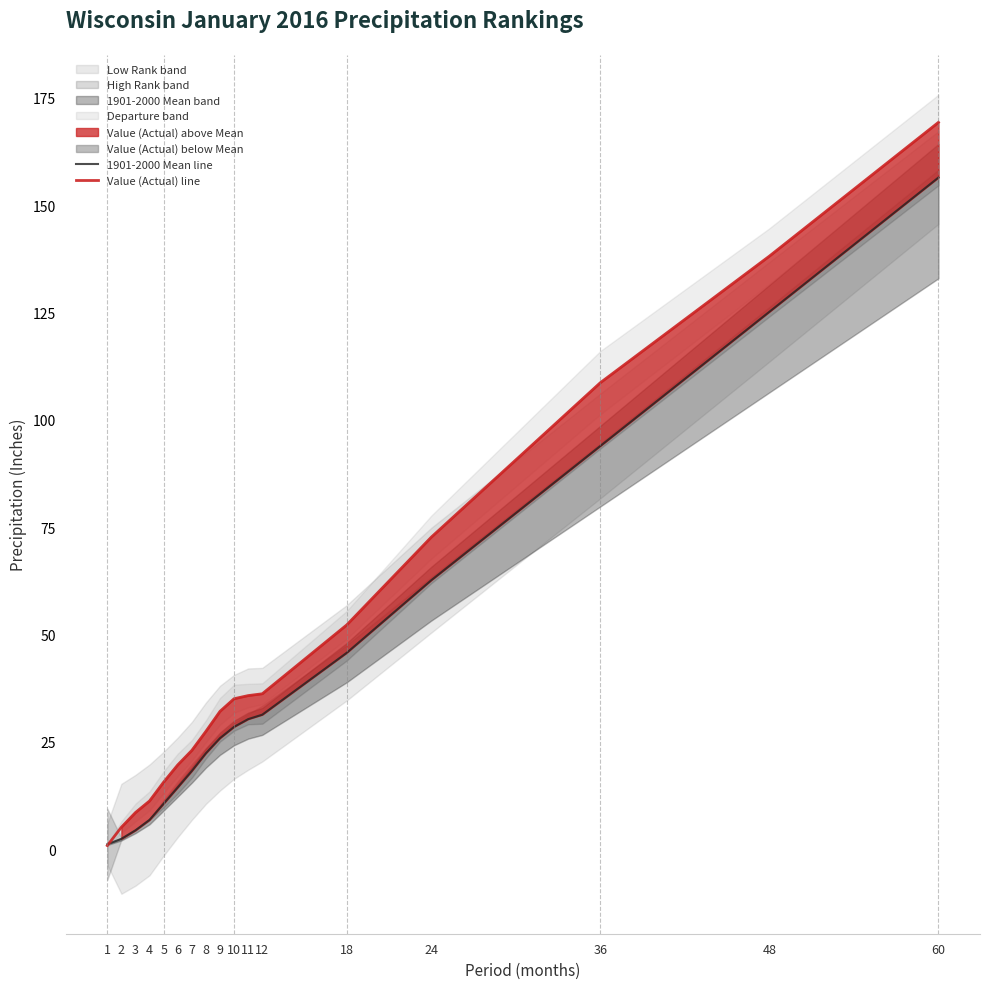

Where is Value (Actual) line nearest to the value 85?

24